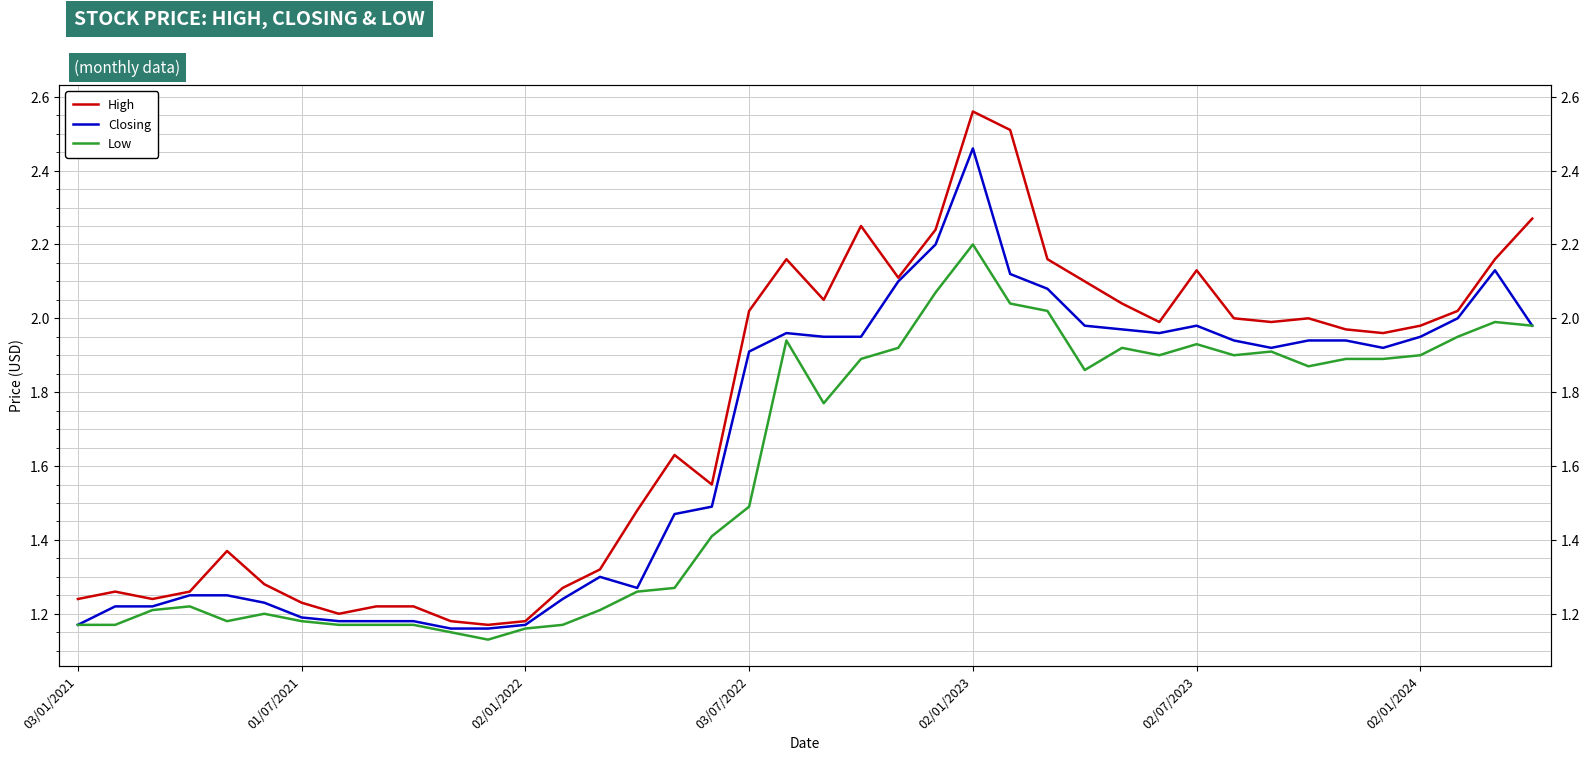

True or false: High and Low cross at least once.

False